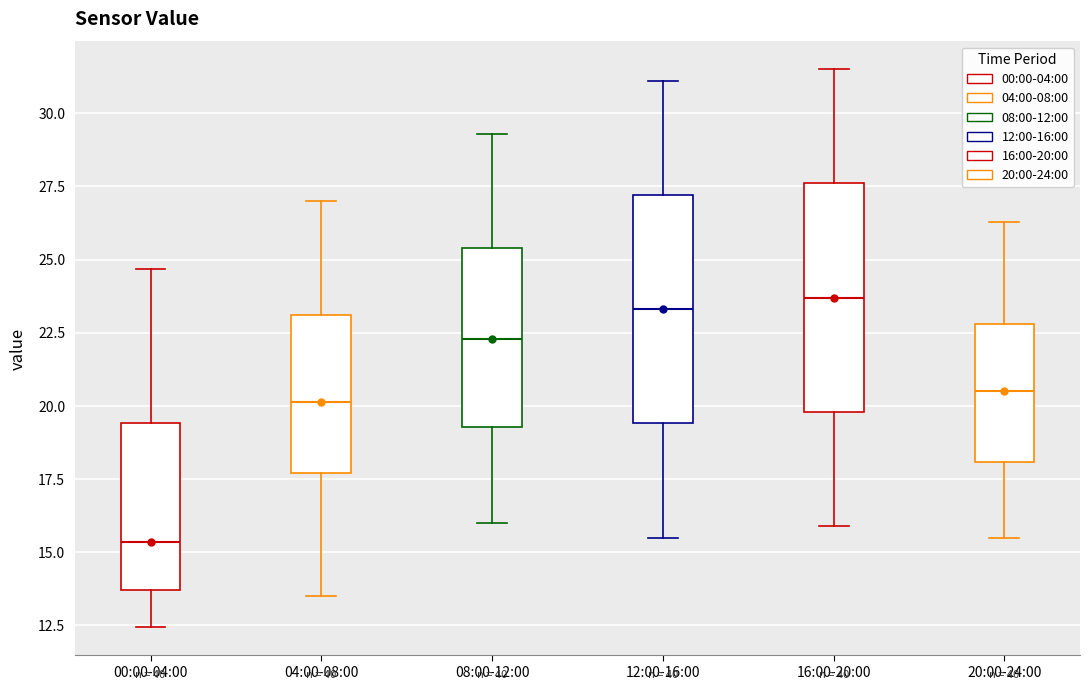

Reading left to right, transcribe this box plot: for each box, give where its median line is, the range the box spans, and where its two whiskers end, as read against the y-axis. The values are not printed on the chart, so give them approximately, as read against the axis.

00:00-04:00: median 15.5, box 13.5 to 19.5, whiskers 12.5 to 24.5
04:00-08:00: median 20.0, box 17.5 to 23.0, whiskers 13.5 to 27.0
08:00-12:00: median 22.5, box 19.5 to 25.5, whiskers 16.0 to 29.5
12:00-16:00: median 23.5, box 19.5 to 27.0, whiskers 15.5 to 31.0
16:00-20:00: median 23.5, box 20.0 to 27.5, whiskers 16.0 to 31.5
20:00-24:00: median 20.5, box 18.0 to 23.0, whiskers 15.5 to 26.5